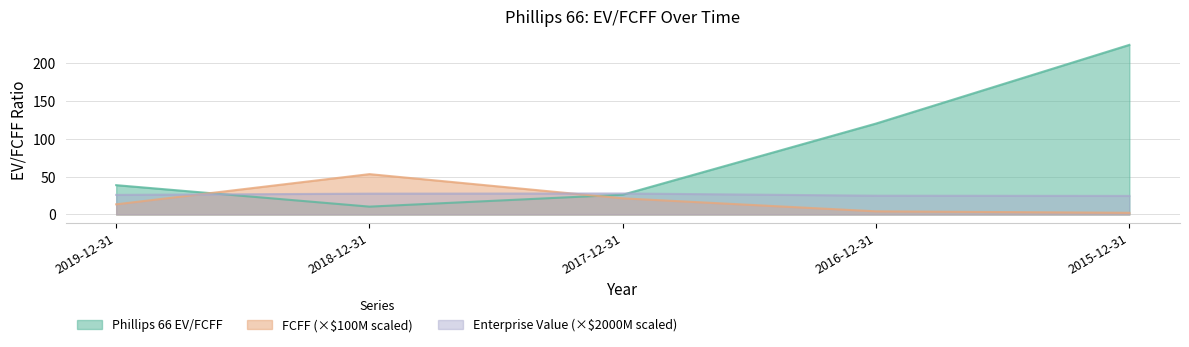

Reading right to left, extract all data points from this chart.

Phillips 66 EV/FCFF: 223.5	119.8	26.0	10.3	38.6
Enterprise Value (US$M): 24.4	24.7	27.7	27.5	25.8
FCFF (US$M): 2.2	4.1	21.3	53.2	13.4